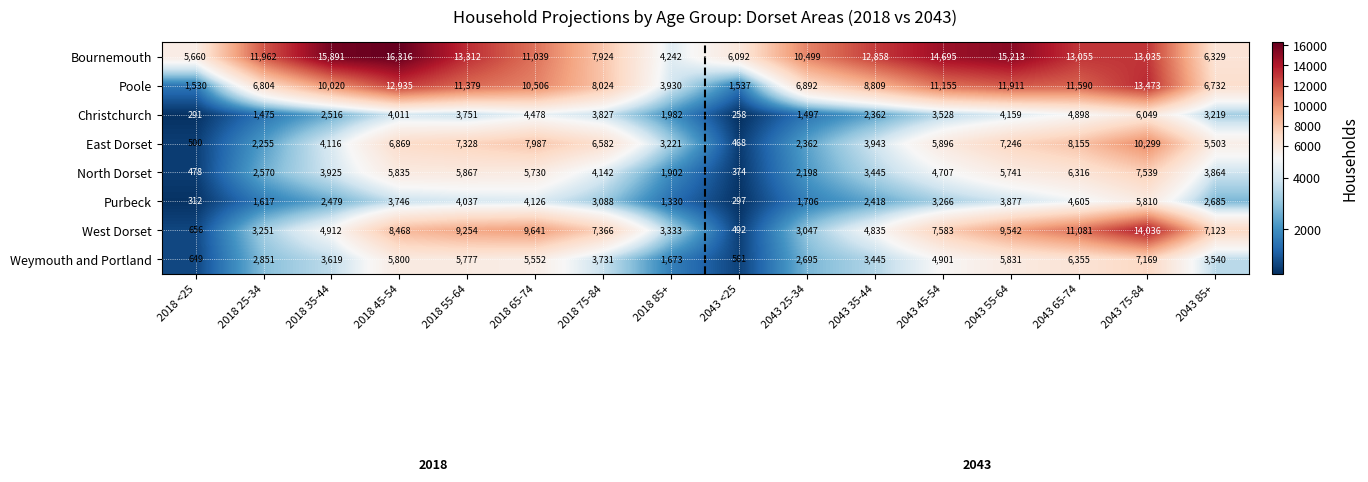

How many data points in Purbeck are less than 3088?

8